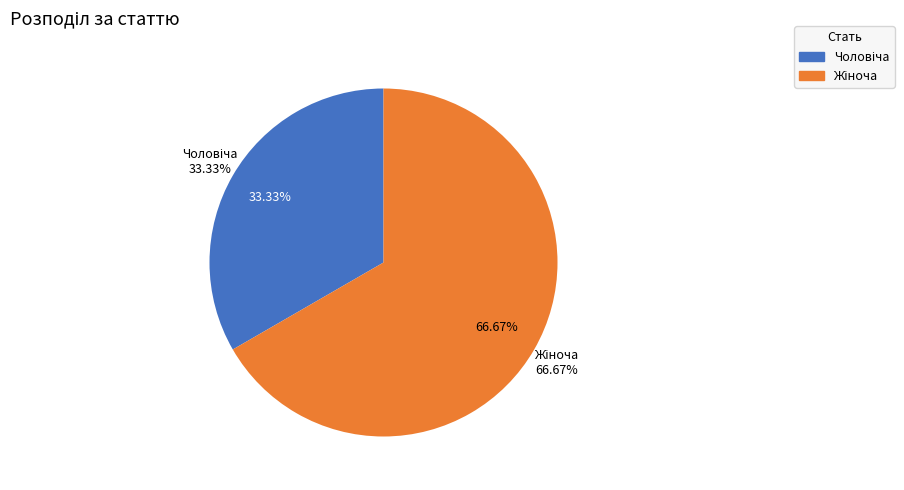

What percentage is the Жіноча slice, to the nearest percent?

67%